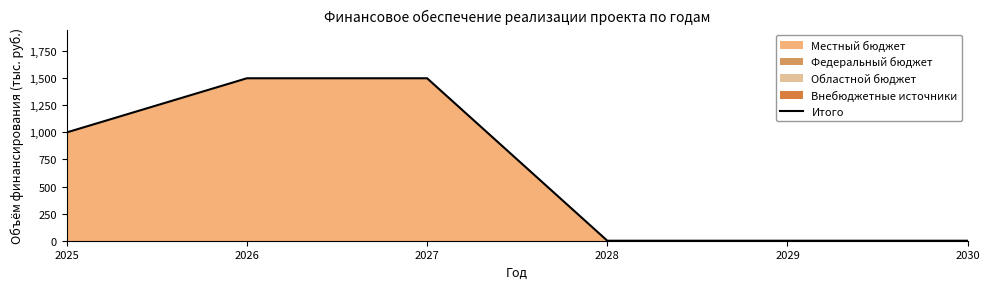

Does the chart display data point markers on the line(s)?

No